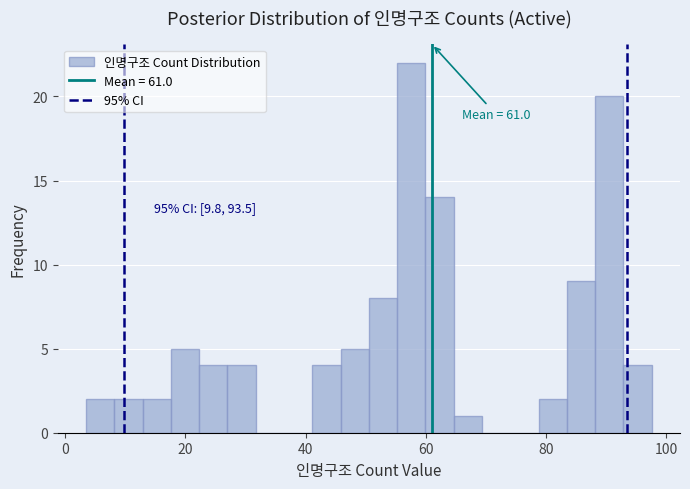

Around what value on the x-axis is the tallest bar? Give the approximate position of its centre, as read against the axis.

58